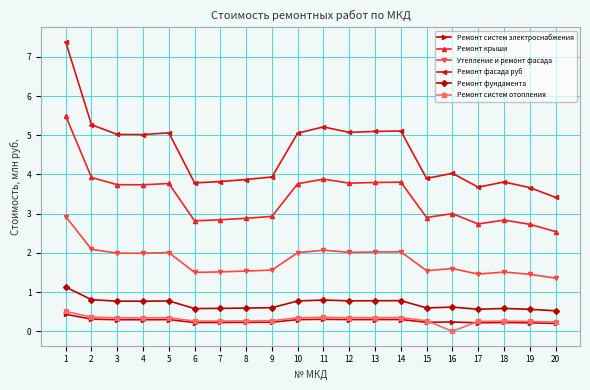

Is this an area chart (filled region under the line)?

No